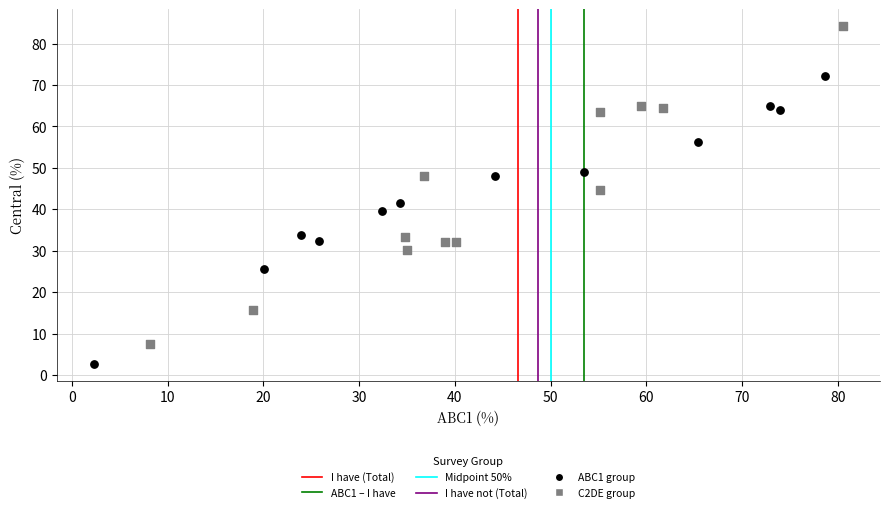

Which series contains the highest Y value?

C2DE group